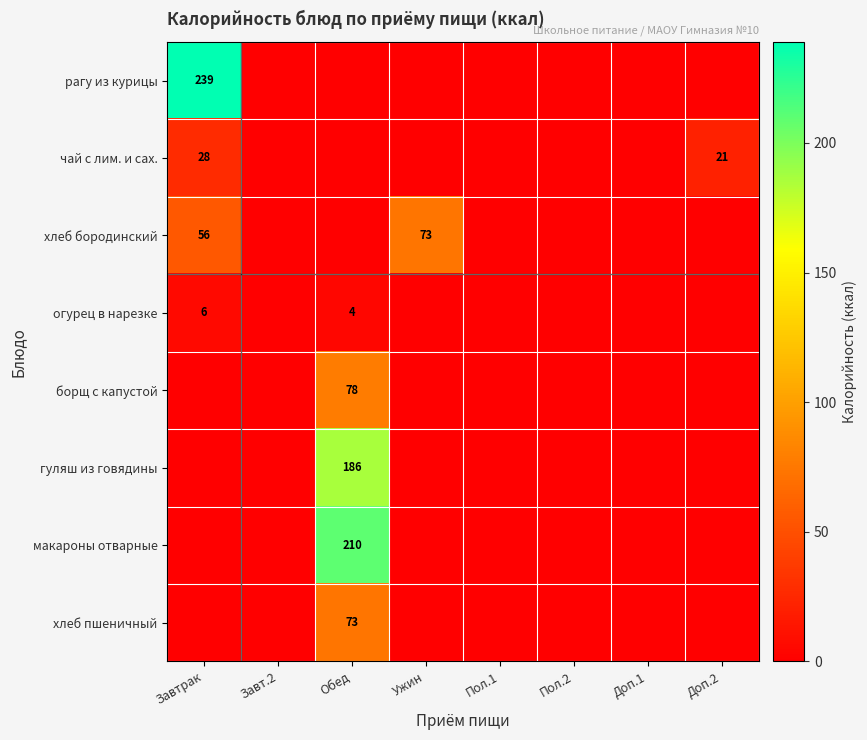

The value of хлеб пшеничный at Обед is 95. True or false?

False